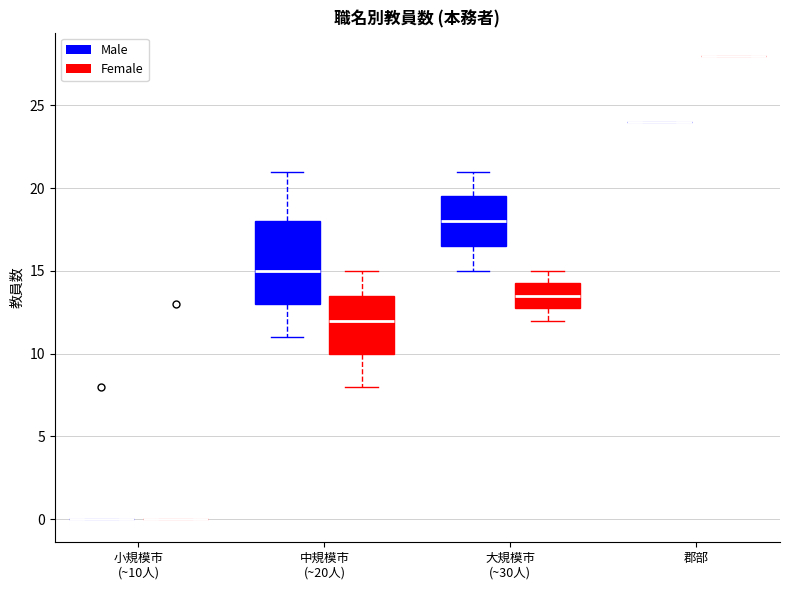

Reading left to right, read every box against the y-axis: the position of its median line, the range the box covers, and the ends of its whiskers. The values are not printed on the chart, so give them approximately, as read against the axis.

小規模市 (~10人) (Male): box collapsed to a line at 0.0, whiskers 0.0 to 0.0
小規模市 (~10人) (Female): box collapsed to a line at 0.0, whiskers 0.0 to 0.0
中規模市 (~20人) (Male): median 15.0, box 13.0 to 18.0, whiskers 11.0 to 21.0
中規模市 (~20人) (Female): median 12.0, box 10.0 to 13.5, whiskers 8.0 to 15.0
大規模市 (~30人) (Male): median 18.0, box 16.5 to 19.5, whiskers 15.0 to 21.0
大規模市 (~30人) (Female): median 13.5, box 13.0 to 14.5, whiskers 12.0 to 15.0
郡部 (Male): box collapsed to a line at 24.0, whiskers 24.0 to 24.0
郡部 (Female): box collapsed to a line at 28.0, whiskers 28.0 to 28.0